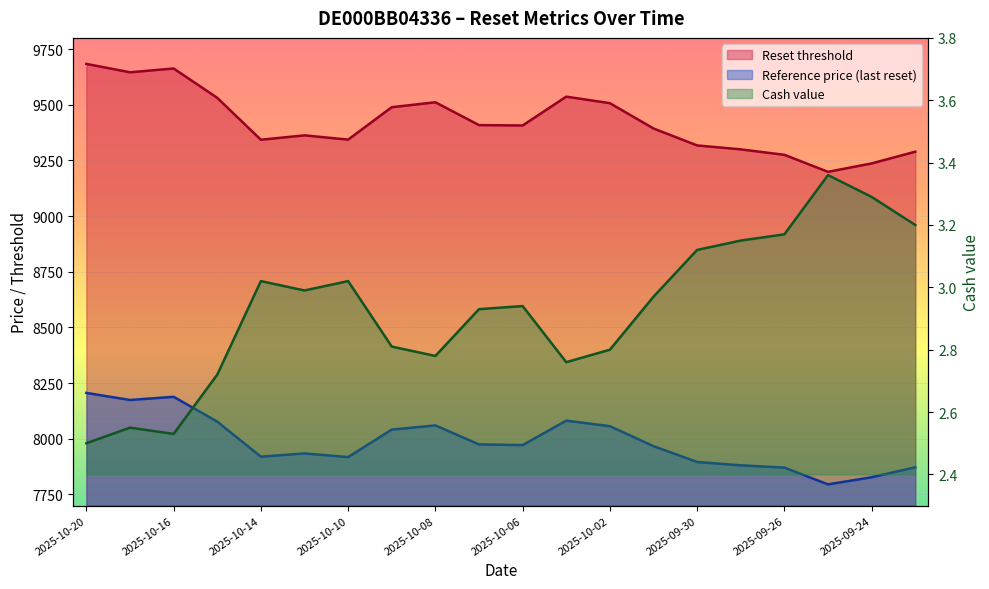

What is the maximum value for Cash value?

3.4